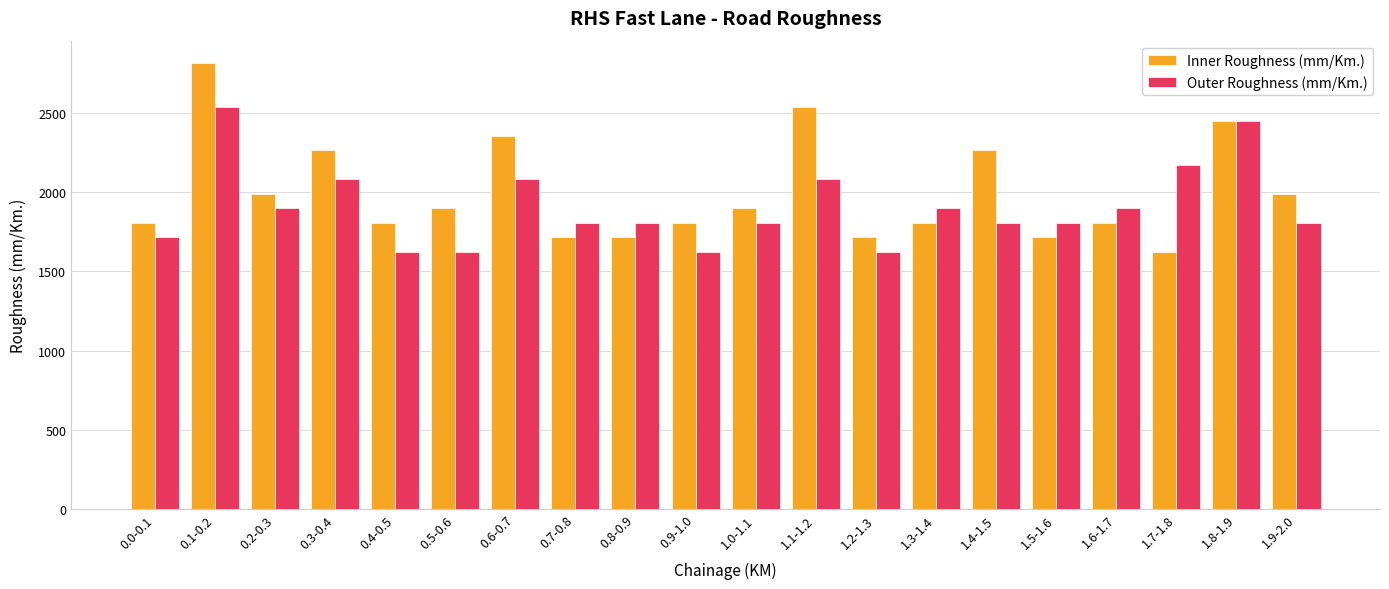

Reading left to right, list all the values displayed in this chart.

Inner Roughness (mm/Km.): 1806	2816	1990	2265	1806	1898	2357	1715	1715	1806	1898	2541	1715	1806	2265	1715	1806	1623	2449	1990
Outer Roughness (mm/Km.): 1715	2541	1898	2082	1623	1623	2082	1806	1806	1623	1806	2082	1623	1898	1806	1806	1898	2174	2449	1806